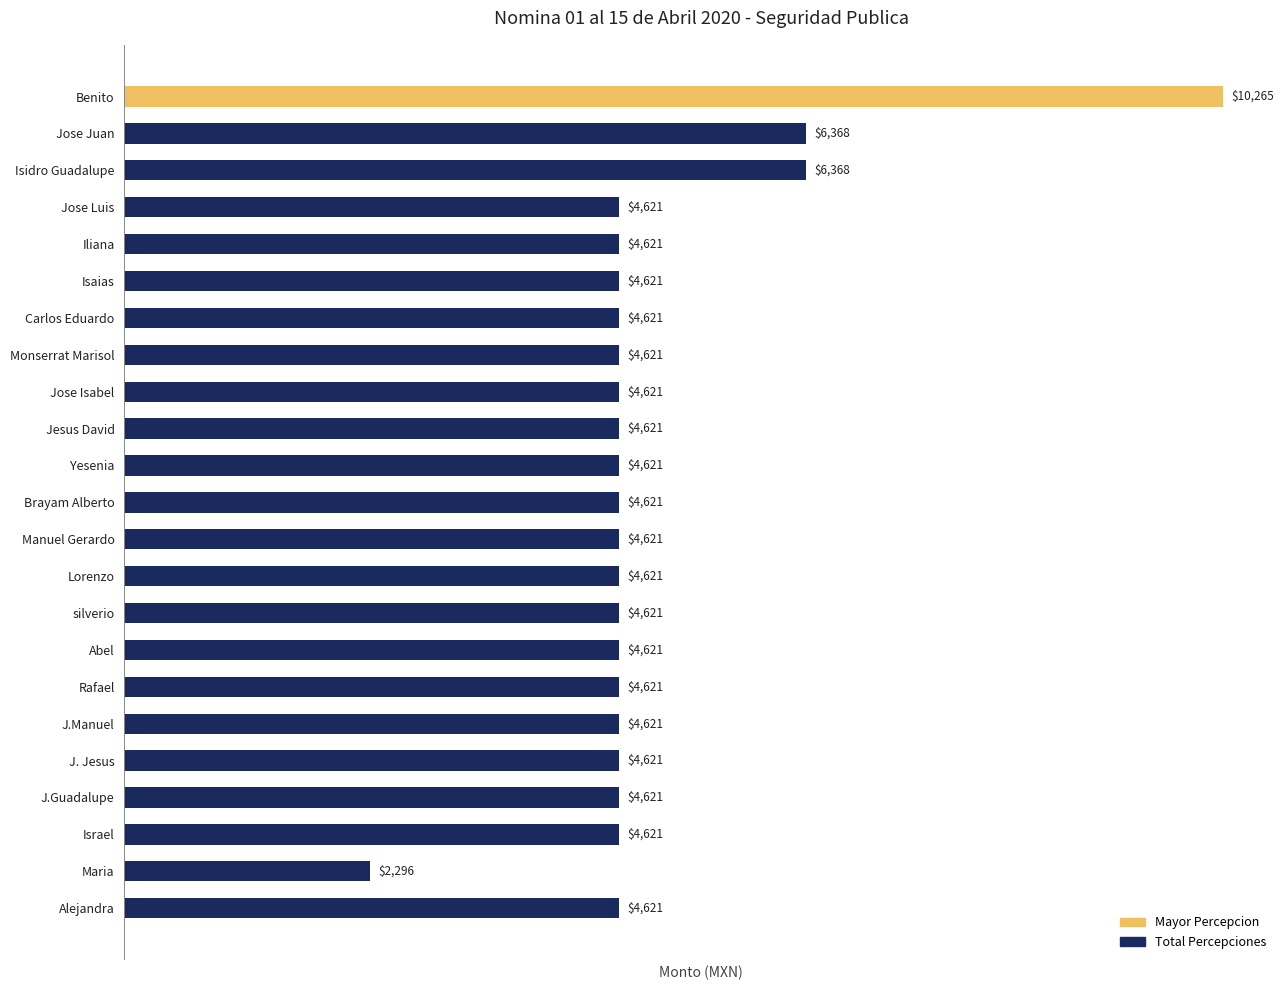

What is the approximate value at Lorenzo?

4621.0